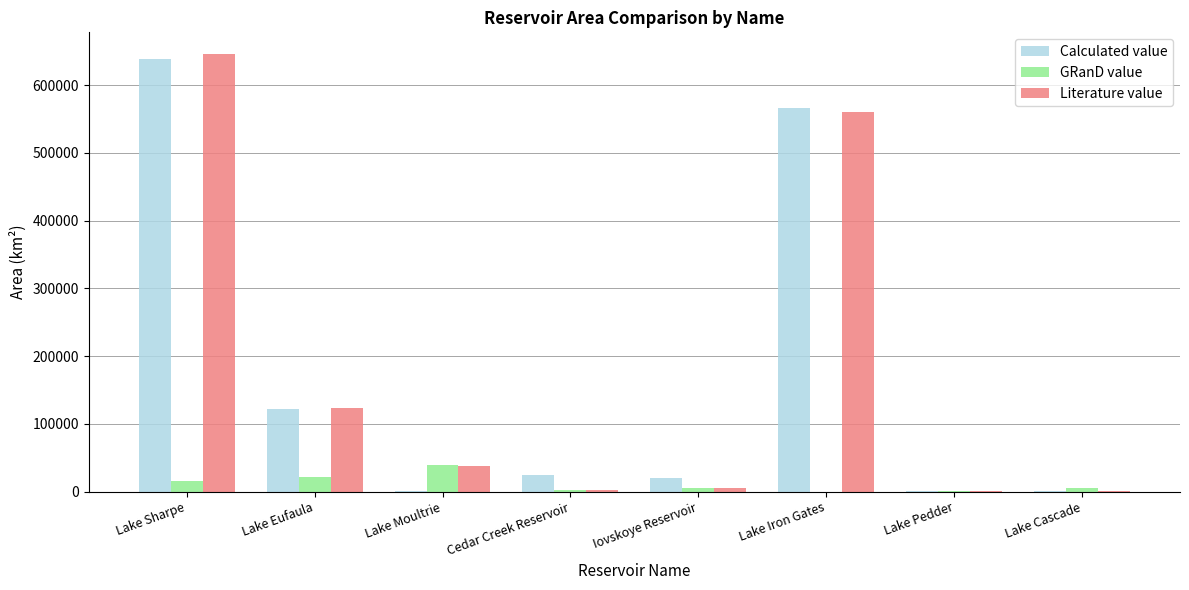

Is it true that Literature value equals 645684.0 at Lake Sharpe?

True